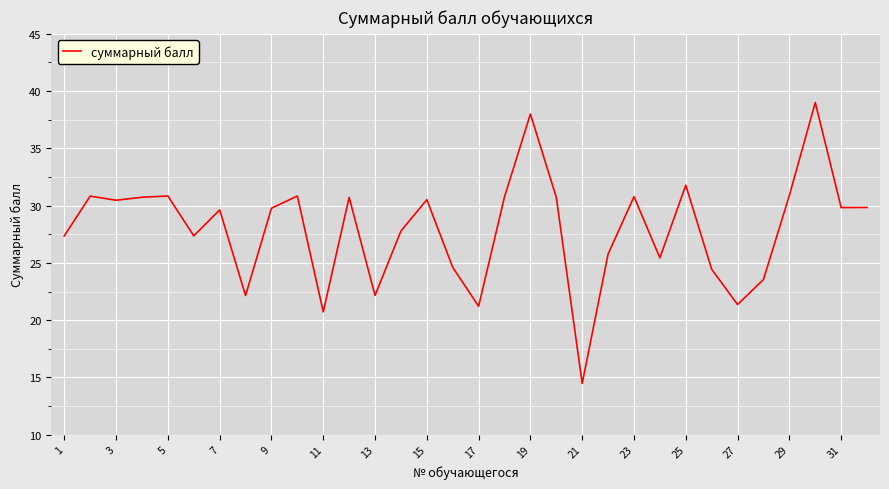

What is the difference between the maximum and minimum values?

24.5